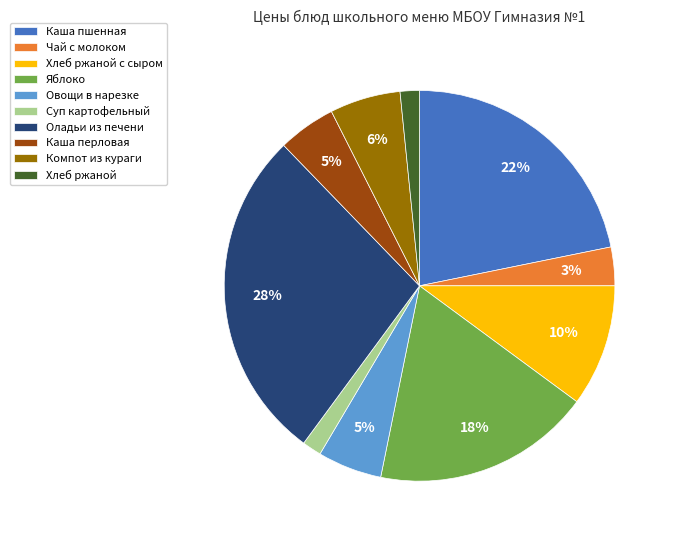

What is the largest slice in the pie chart?

Оладьи из печени